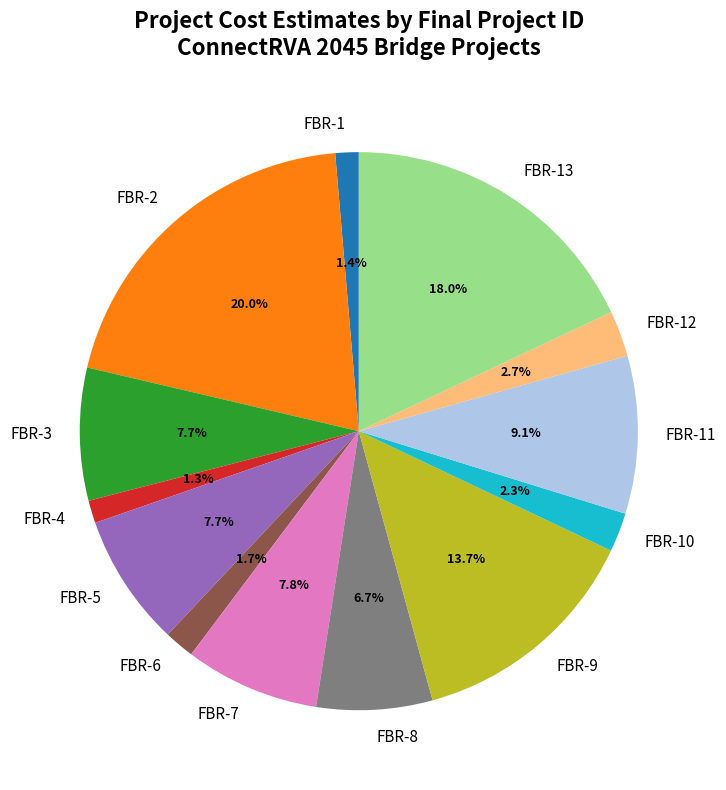

To the nearest percent, what is the difference between the largest and smallest slice percentages?

19%